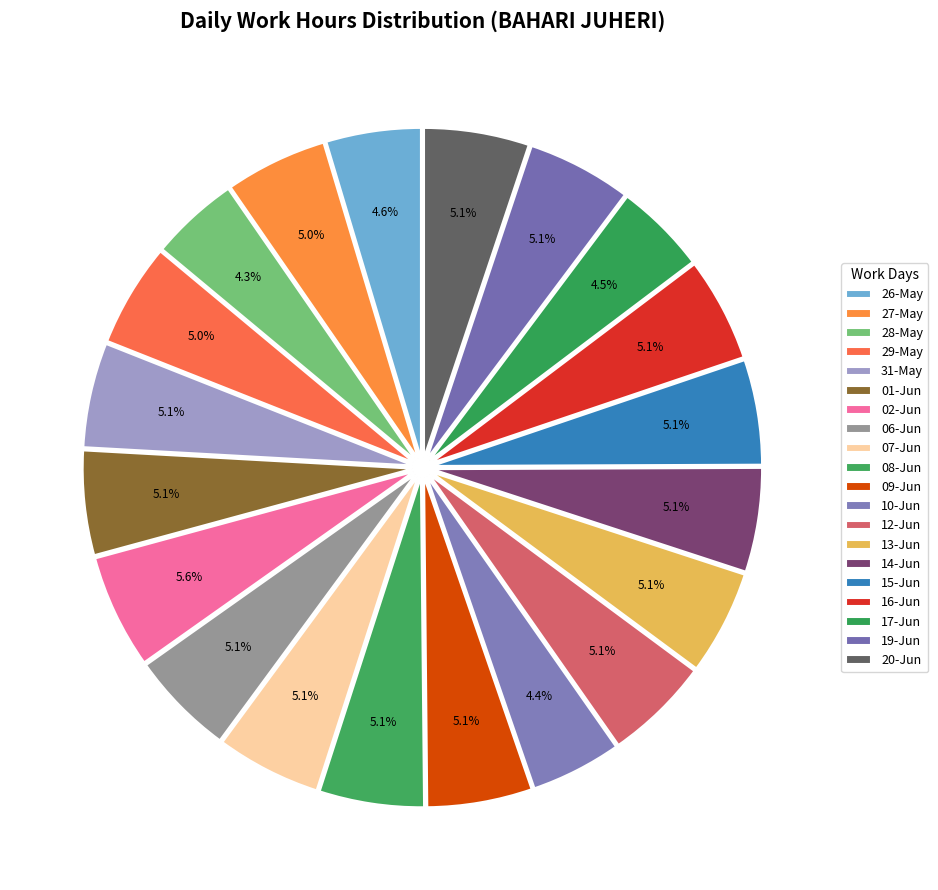

What is the largest slice in the pie chart?

02-Jun